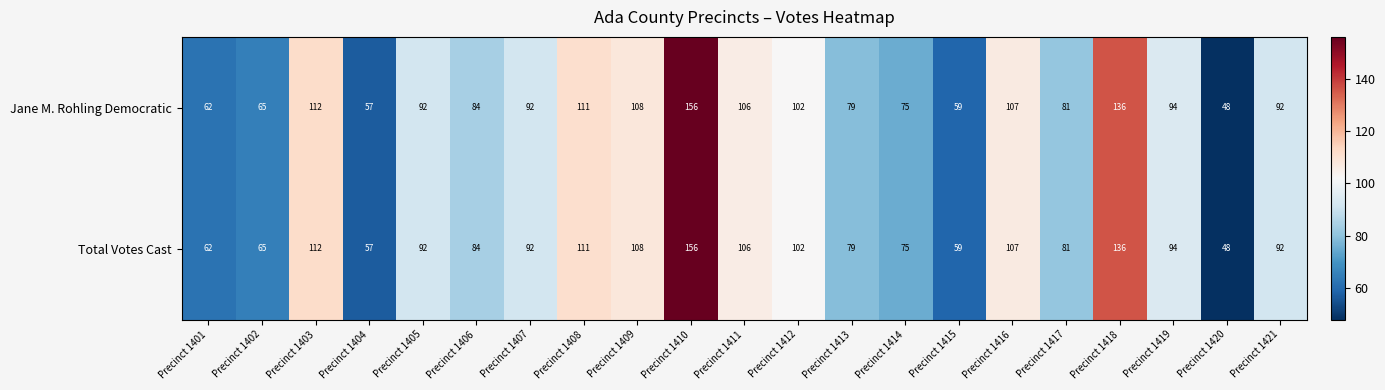

What is the lowest value of the Total Votes Cast series?

48